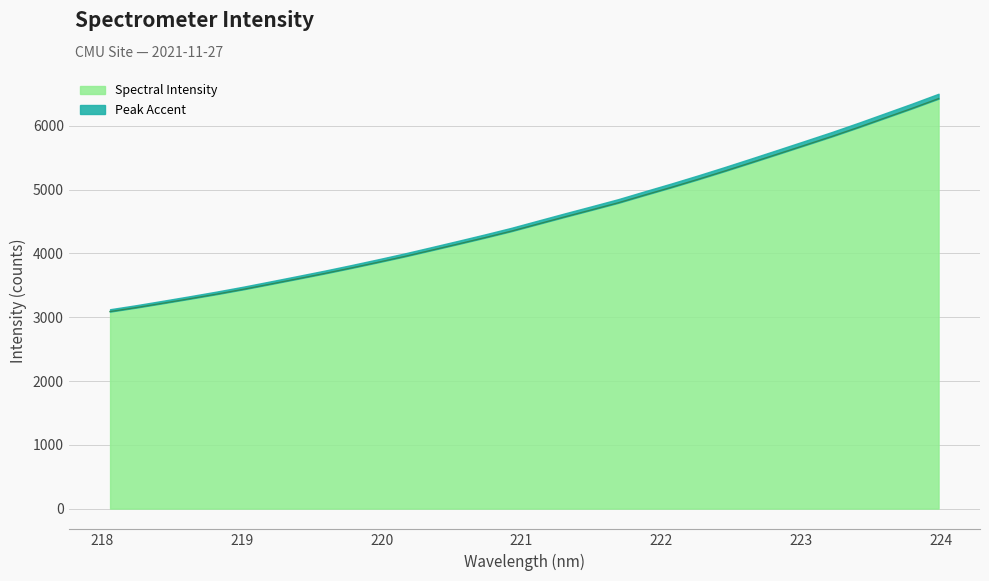

What is the difference between the maximum and minimum values?

3338.2